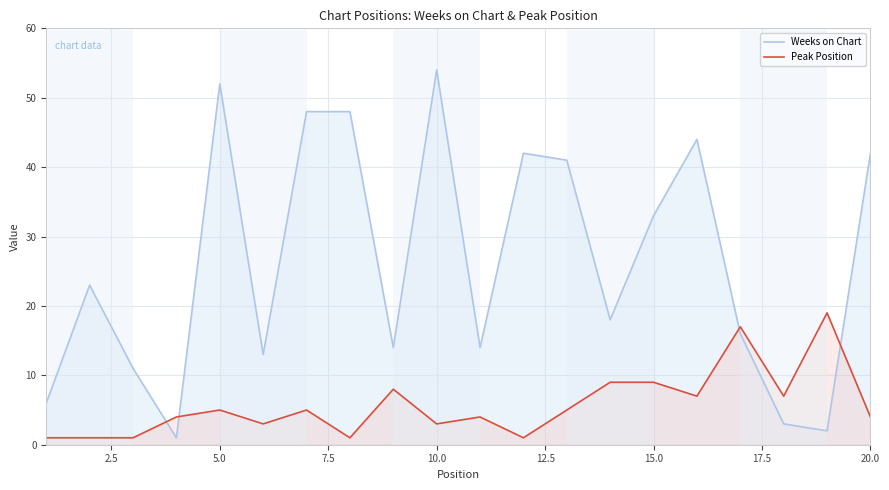

What is the total value across all series at 20.0?

46